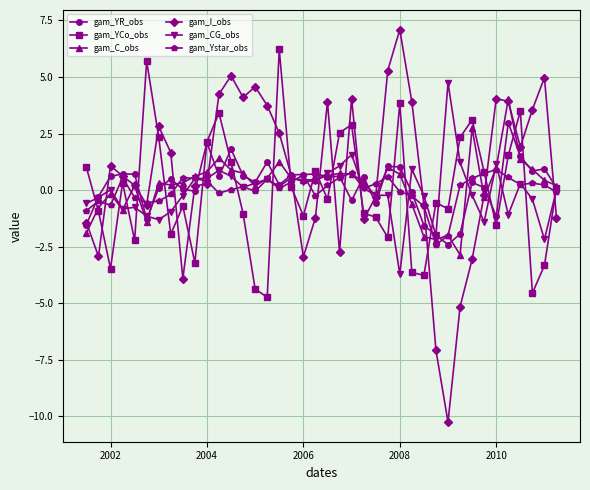

True or false: gam_I_obs and gam_Ystar_obs intersect in this chart.

True